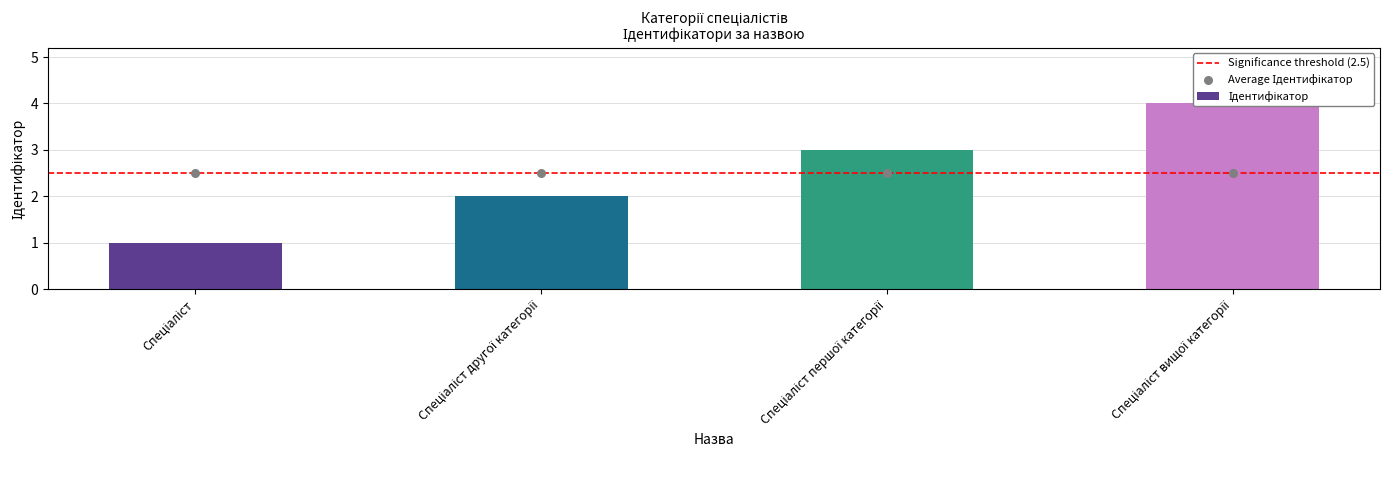

What is the change in value from Спеціаліст to Спеціаліст вищої категорії?

+3